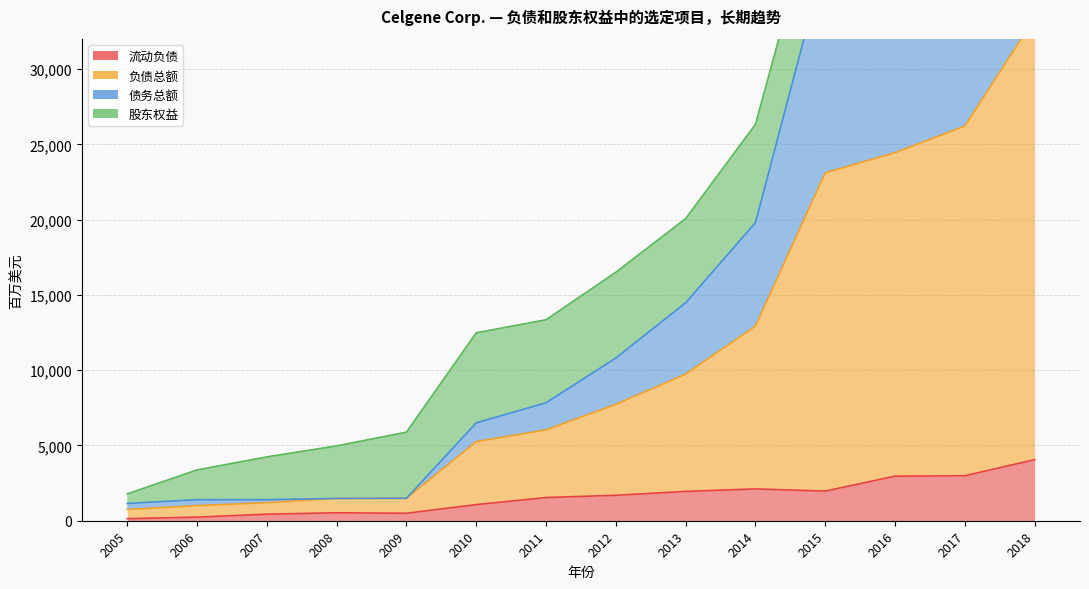

True or false: 债务总额 and 负债总额 cross at least once.

False